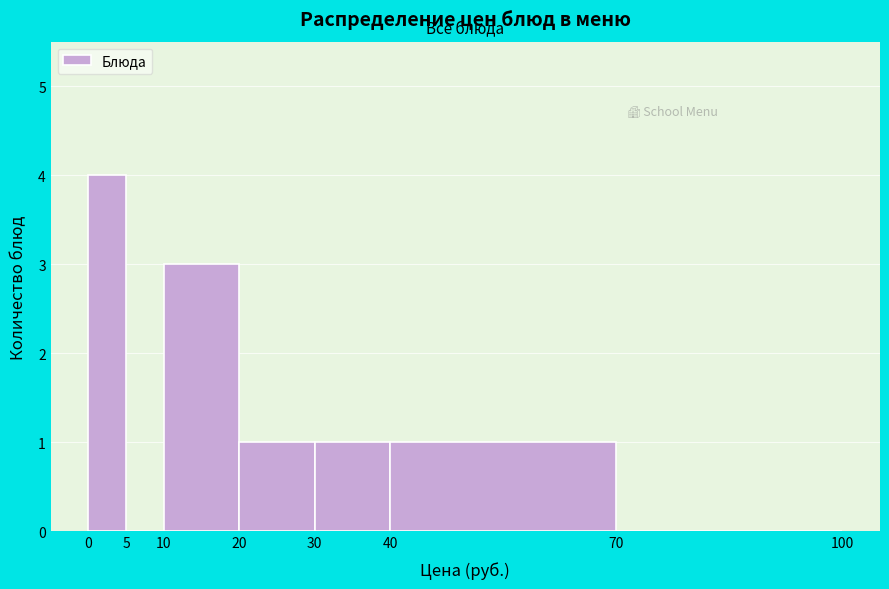

How tall is the bar that spans 30 to 40 on the x-axis? The values are not printed on the chart, so give them approximately, as read against the axis.

1